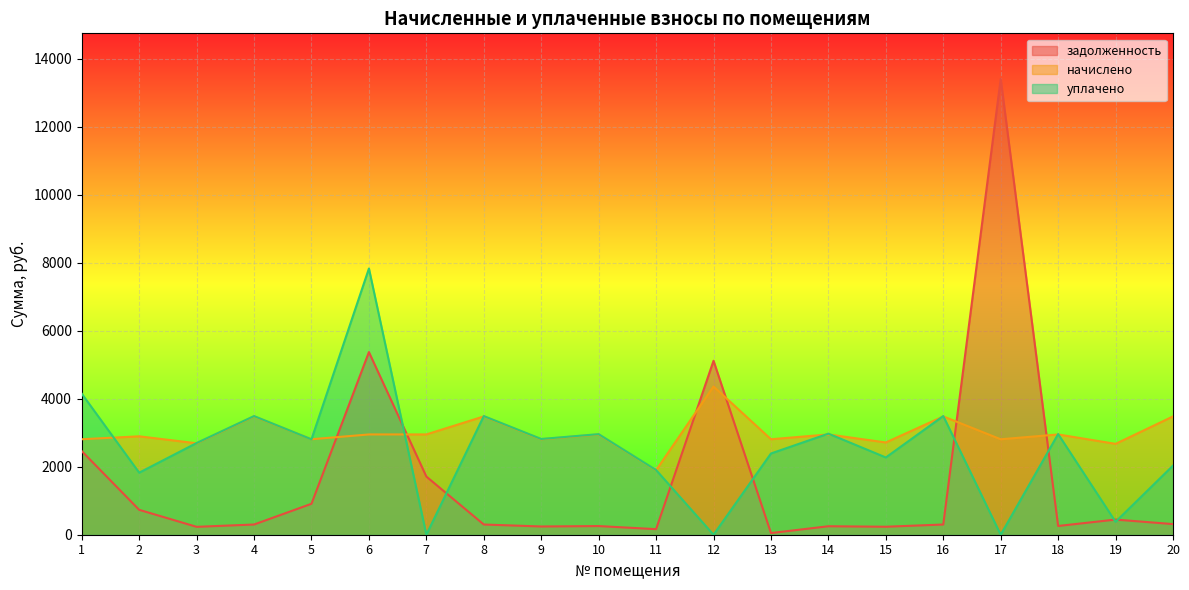

At which category is the sum across all series the highest?

17